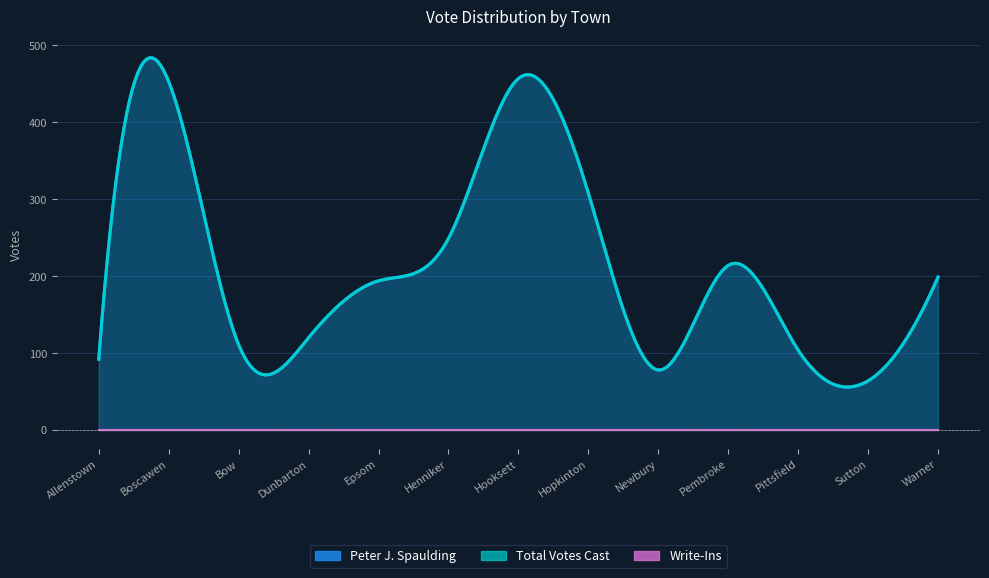

What is the difference between the highest and lowest values at Pembroke?

214